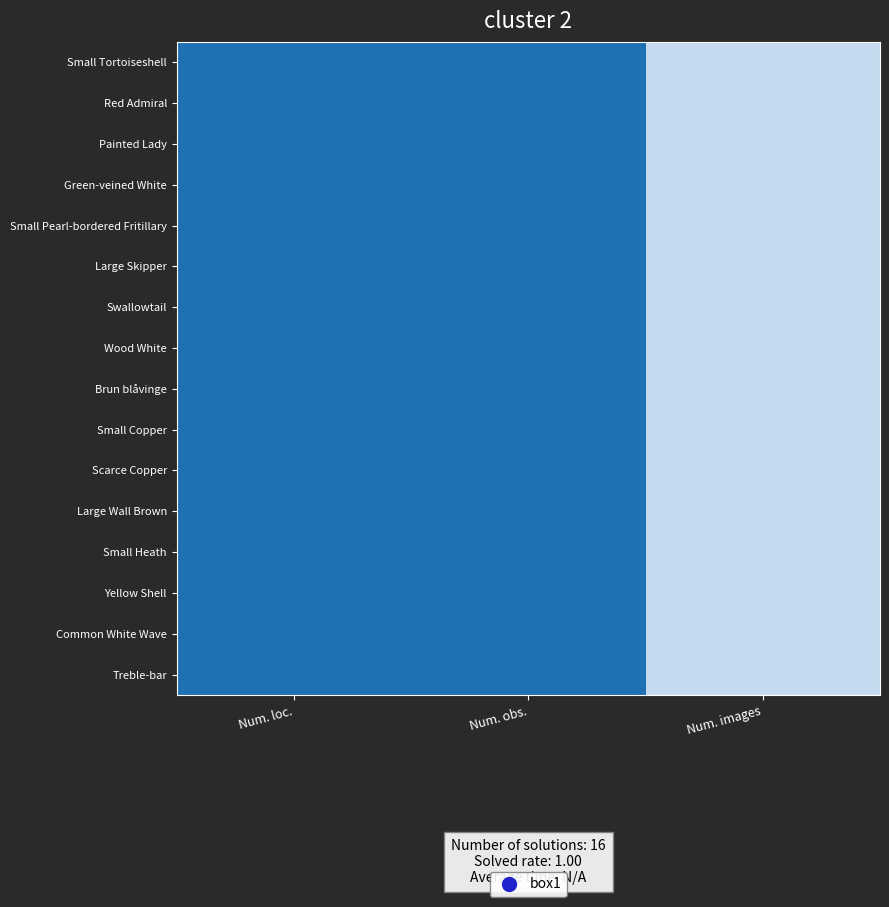

At which category is the sum across all series the highest?

Num. loc.